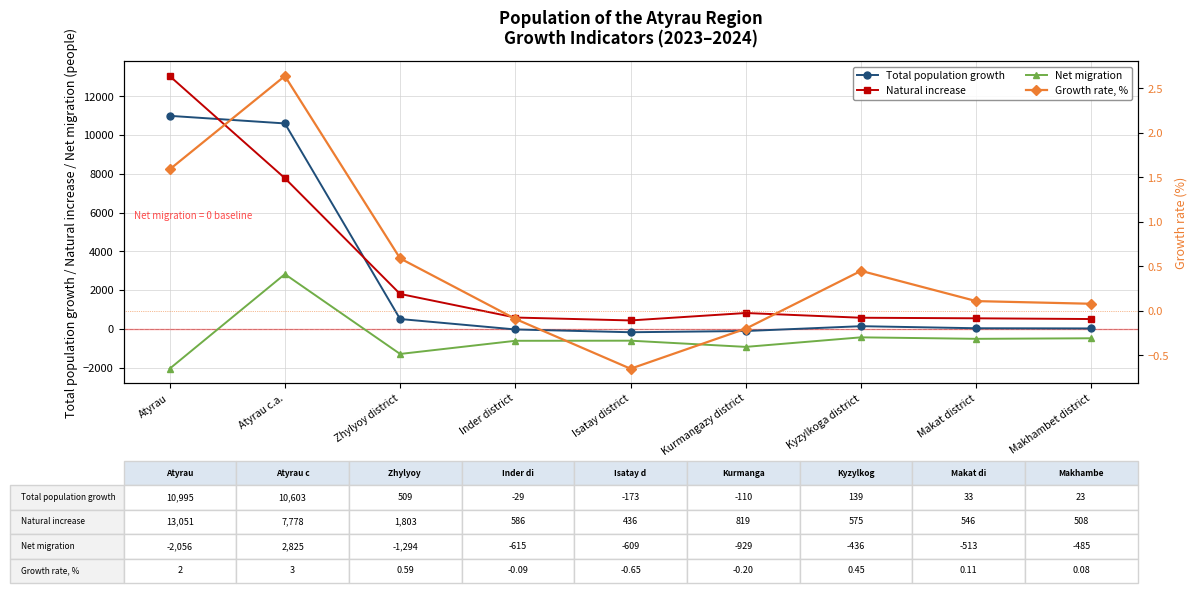

Is it true that Natural increase equals 586.0 at Inder district?

True